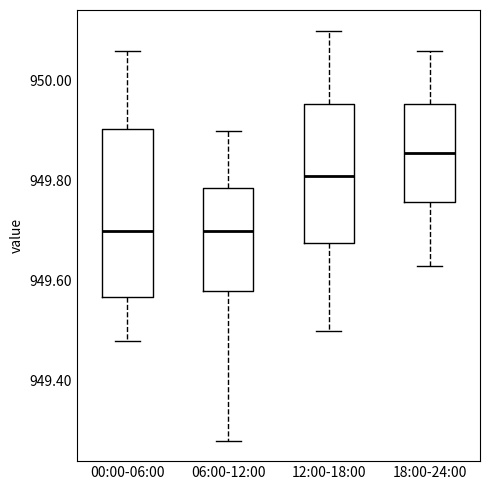

Reading left to right, transcribe this box plot: for each box, give where its median line is, the range the box spans, and where its two whiskers end, as read against the y-axis. The values are not printed on the chart, so give them approximately, as read against the axis.

00:00-06:00: median 949.70, box 949.56 to 949.90, whiskers 949.48 to 950.06
06:00-12:00: median 949.70, box 949.58 to 949.78, whiskers 949.28 to 949.90
12:00-18:00: median 949.82, box 949.68 to 949.96, whiskers 949.50 to 950.10
18:00-24:00: median 949.86, box 949.76 to 949.96, whiskers 949.64 to 950.06